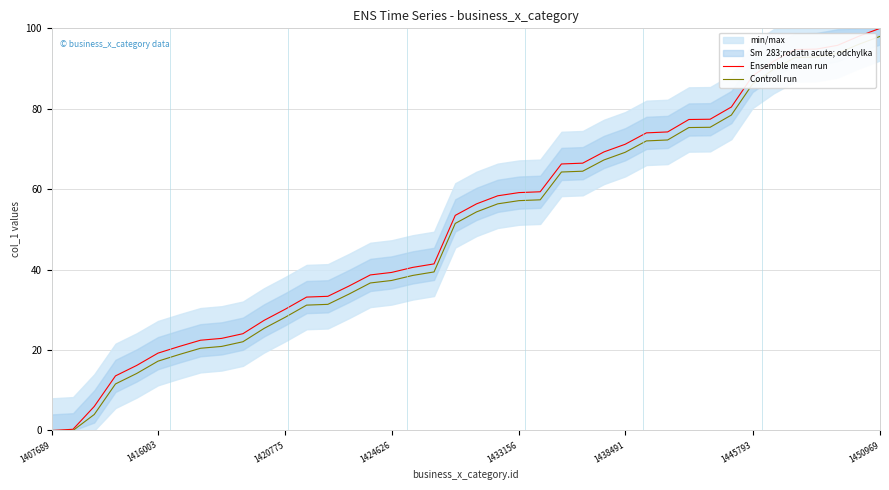

What is the sum of all Ensemble mean run values?

2072.3